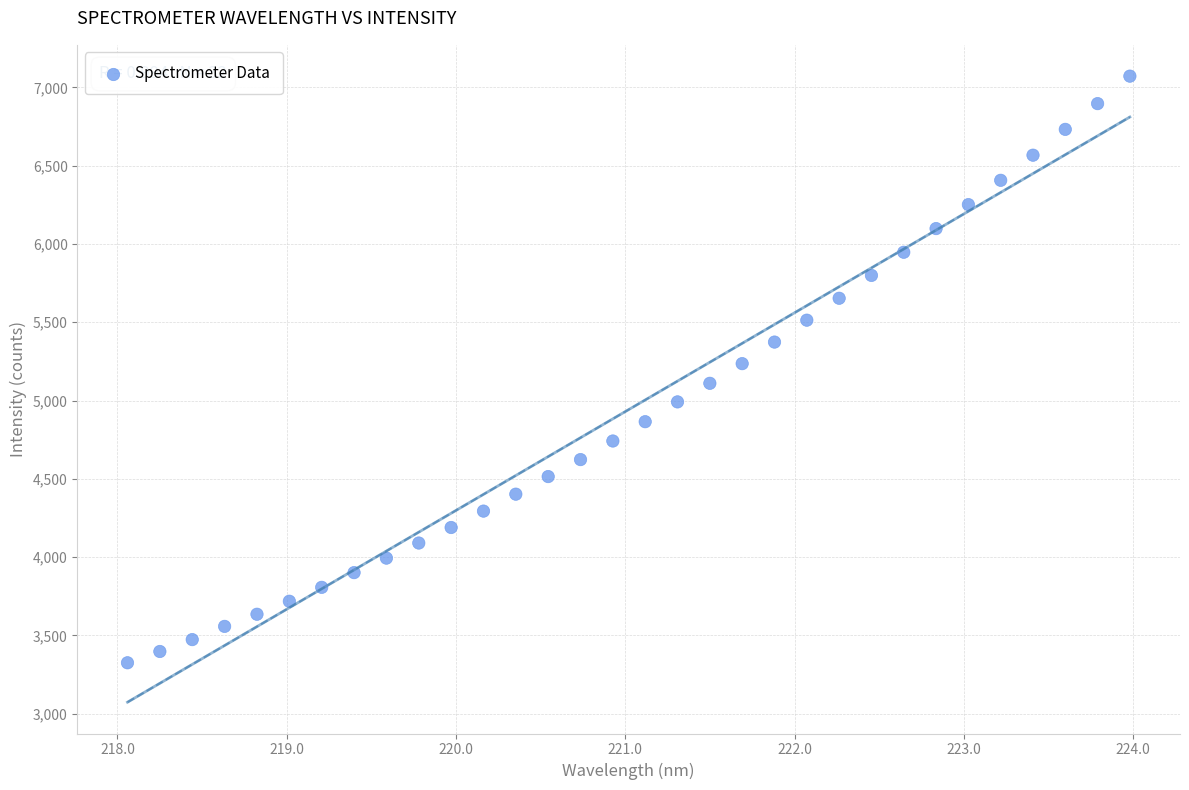

What is the range of X values (max minus min)?

5.9